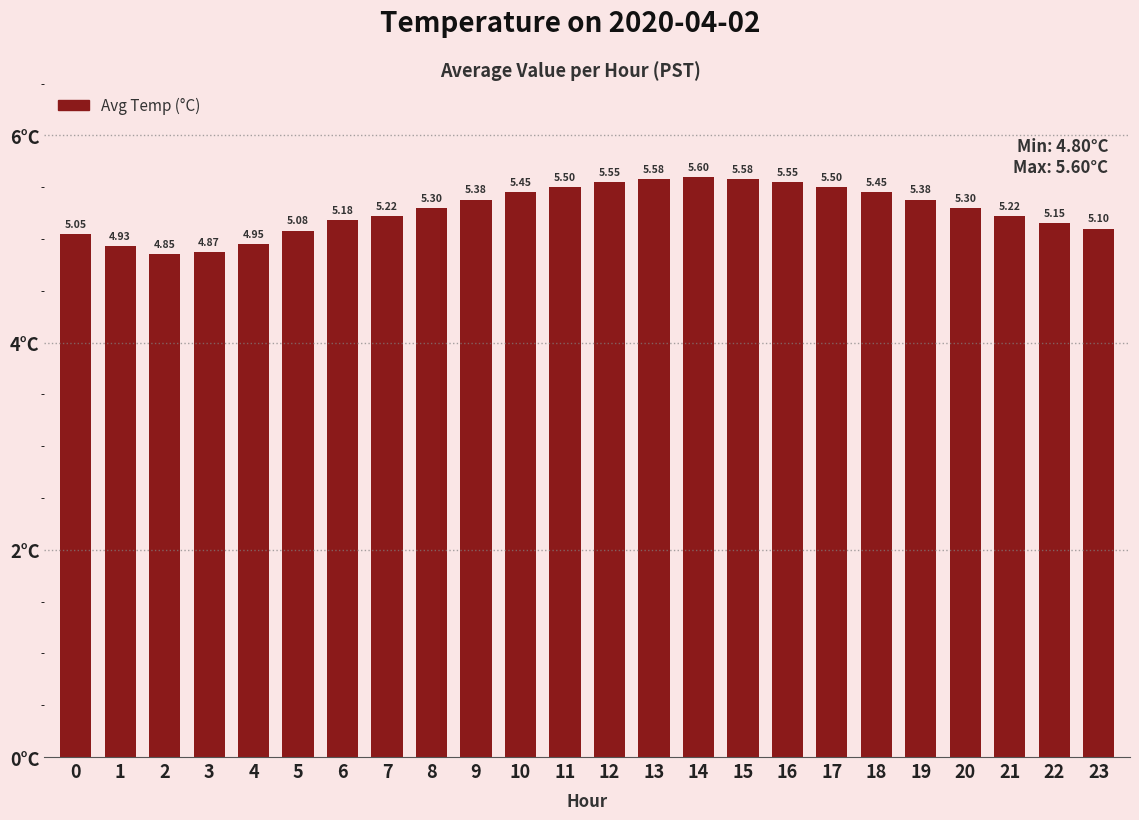

What is the sum of the values at 12 and 22?

10.7